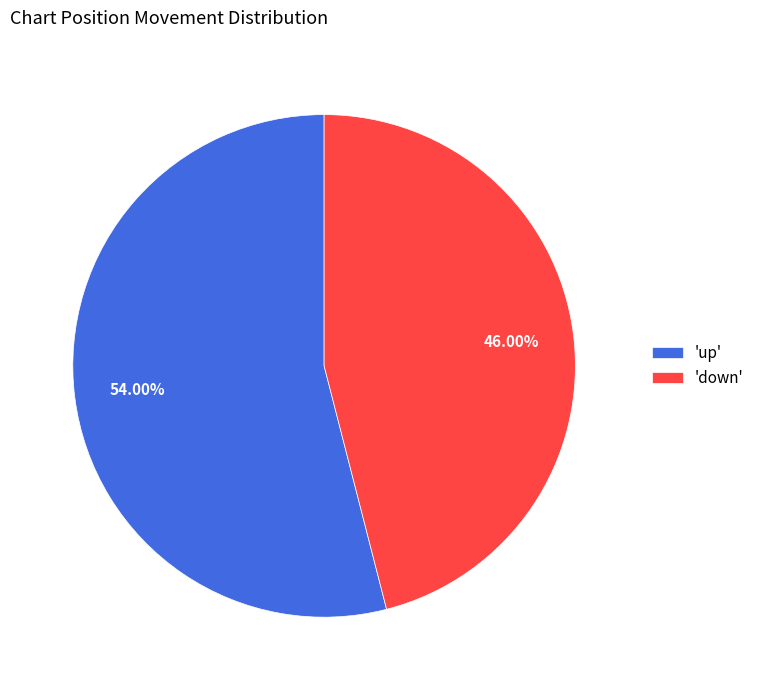

Count the number of slices in the pie.

2